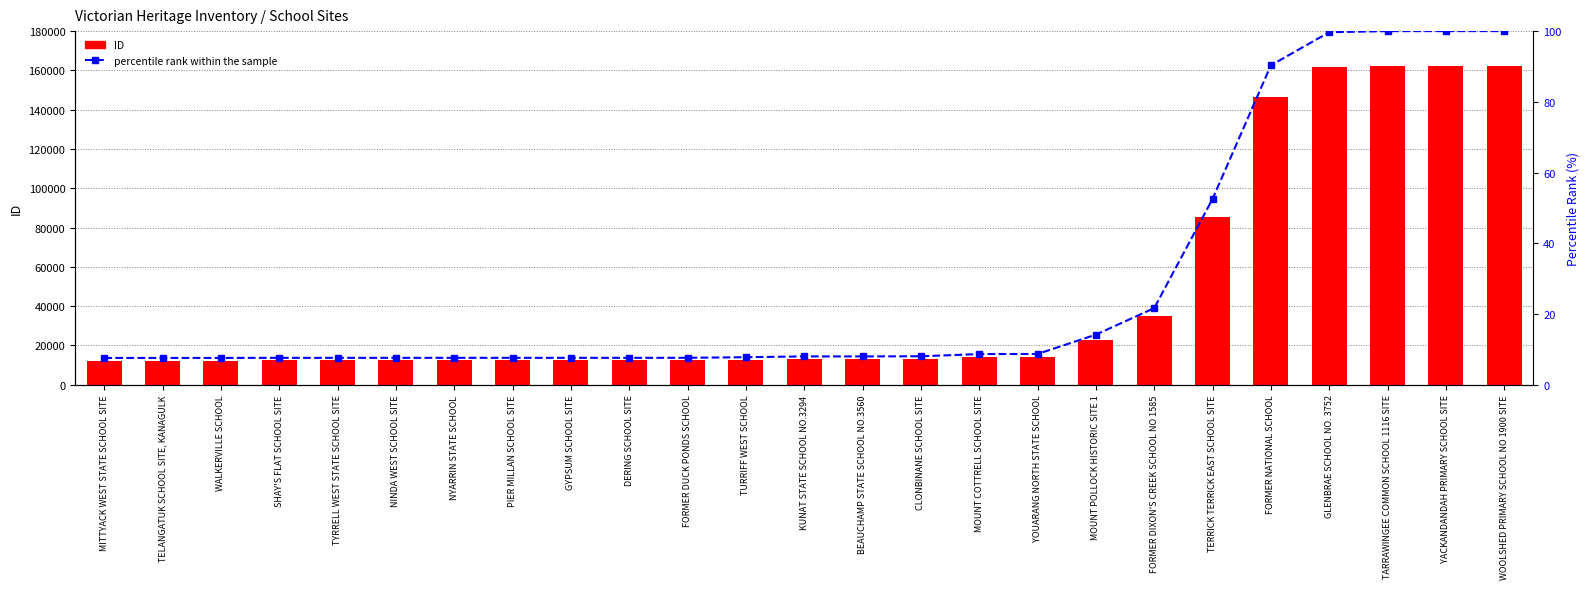

Which series has the largest range (max minus min)?

ID